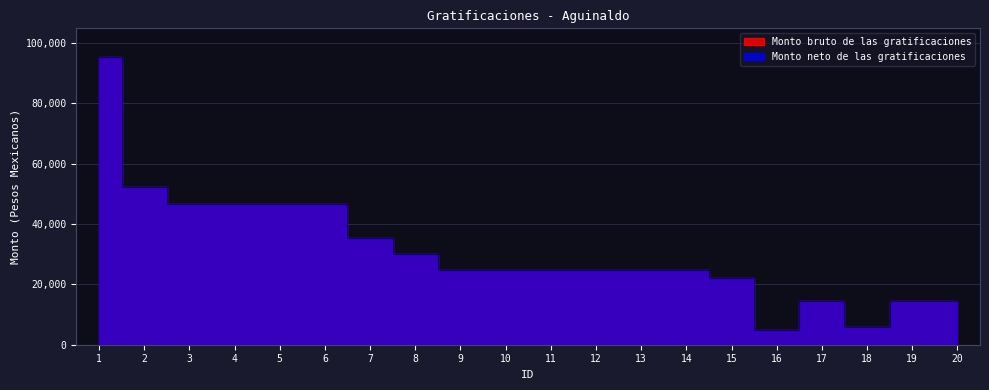

Is it true that Monto bruto de las gratificaciones equals 18873.7 at 19?

False